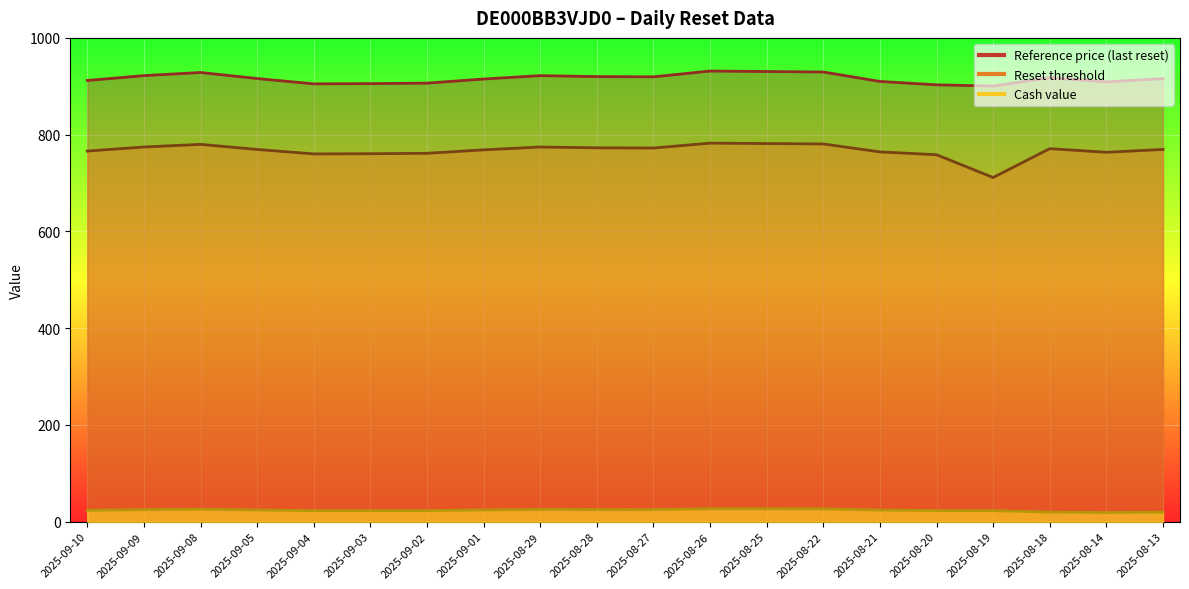

Reading left to right, transcribe all the data shown in this chart.

Cash value: 2025-09-10=23.5	2025-09-09=24.9	2025-09-08=25.8	2025-09-05=24.2	2025-09-04=22.9	2025-09-03=22.9	2025-09-02=23.1	2025-09-01=24.2	2025-08-29=25.3	2025-08-28=25.0	2025-08-27=25.0	2025-08-26=26.7	2025-08-25=26.6	2025-08-22=26.6	2025-08-21=24.0	2025-08-20=23.1	2025-08-19=22.8	2025-08-18=19.9	2025-08-14=19.0	2025-08-13=19.8
Reset threshold: 2025-09-10=766.1	2025-09-09=774.5	2025-09-08=779.9	2025-09-05=769.4	2025-09-04=760.2	2025-09-03=760.6	2025-09-02=761.5	2025-09-01=768.6	2025-08-29=774.5	2025-08-28=772.8	2025-08-27=772.4	2025-08-26=782.5	2025-08-25=781.6	2025-08-22=780.8	2025-08-21=764.4	2025-08-20=758.5	2025-08-19=711.5	2025-08-18=771.1	2025-08-14=763.6	2025-08-13=769.4
Reference price: 2025-09-10=912.0	2025-09-09=922.0	2025-09-08=928.5	2025-09-05=916.0	2025-09-04=905.0	2025-09-03=905.5	2025-09-02=906.5	2025-09-01=915.0	2025-08-29=922.0	2025-08-28=920.0	2025-08-27=919.5	2025-08-26=931.5	2025-08-25=930.5	2025-08-22=929.5	2025-08-21=910.0	2025-08-20=903.0	2025-08-19=900.5	2025-08-18=918.0	2025-08-14=909.0	2025-08-13=916.0